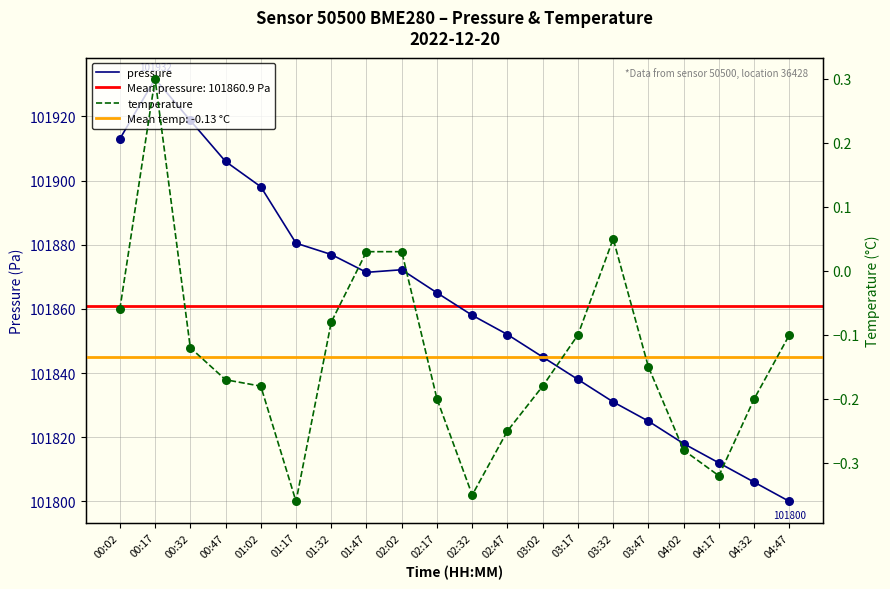

What is the total value across all series at 01:32?

101876.9